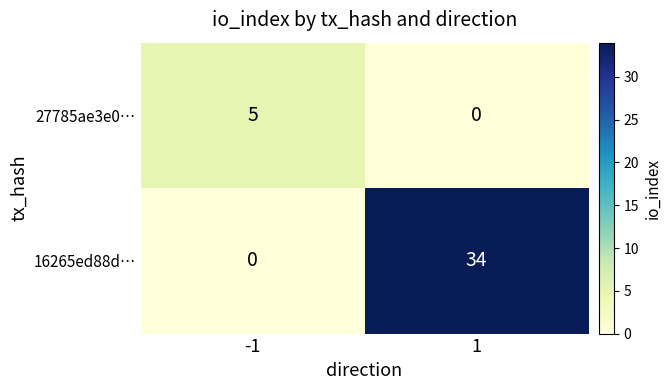

Rank the series by their average value, from highest to lowest.

16265ed88d…, 27785ae3e0…